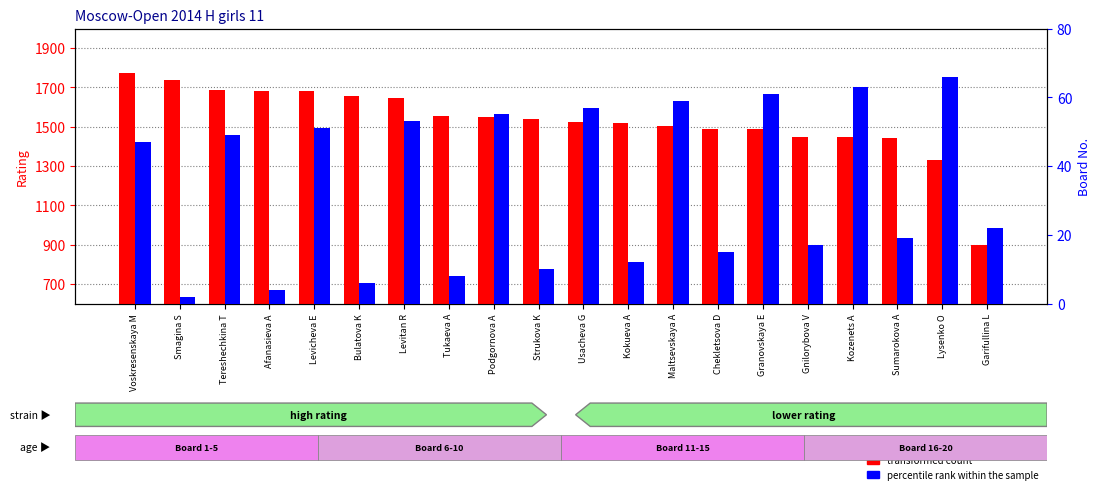

What is the spread (max minus min) of values at Podgornova A?

1494